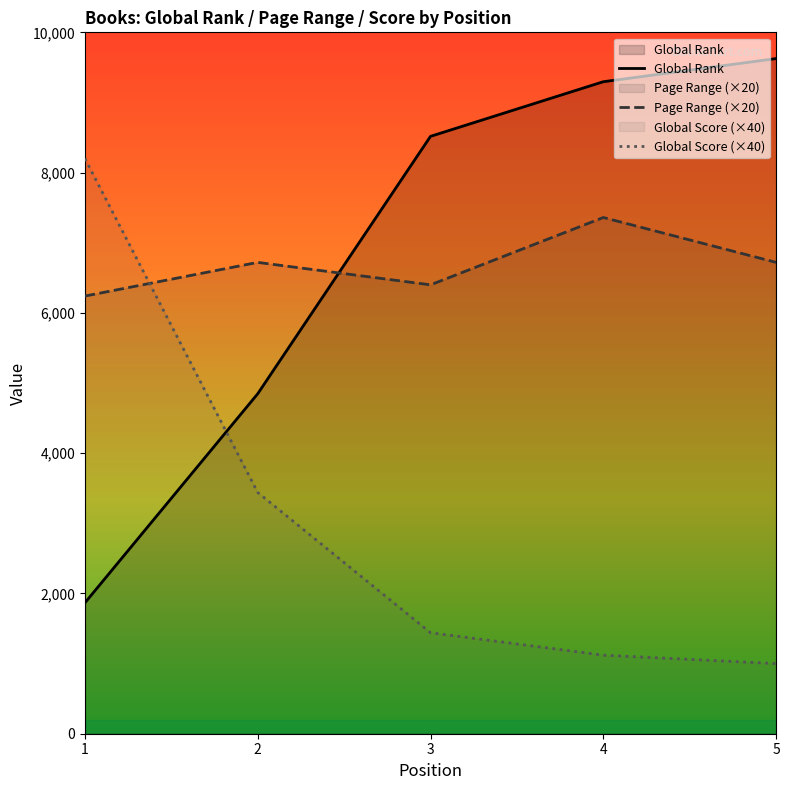

What is the sum of the Page Range values at 1 and 4?

13600